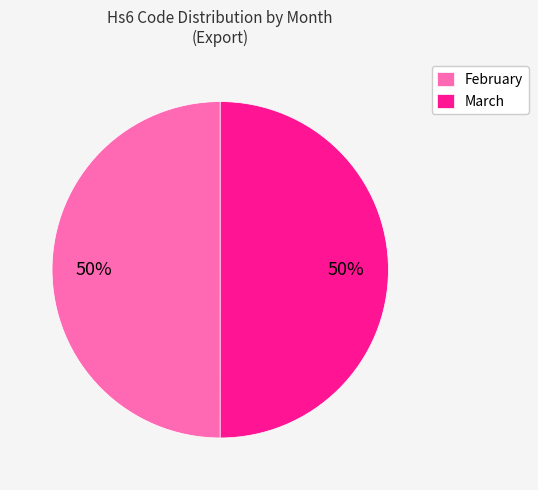

Is the sum of February and March greater than half?

Yes